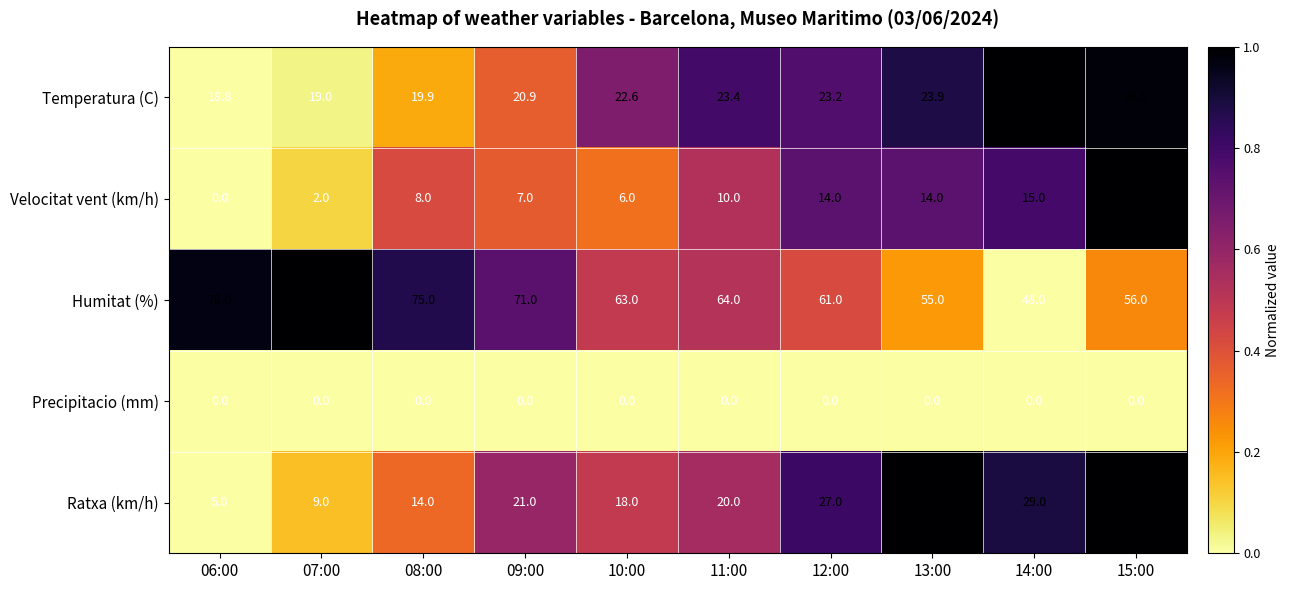

What is the difference between the highest and lowest values at 14:00?

48.0